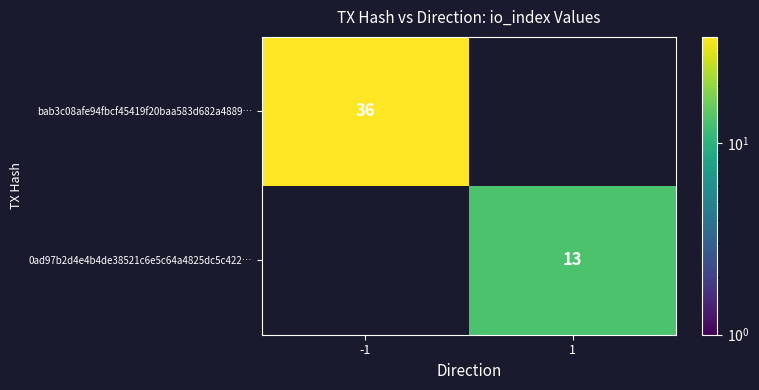

Which series has the widest spread of values?

bab3c08afe94fbcf45419f20baa583d682a4889…